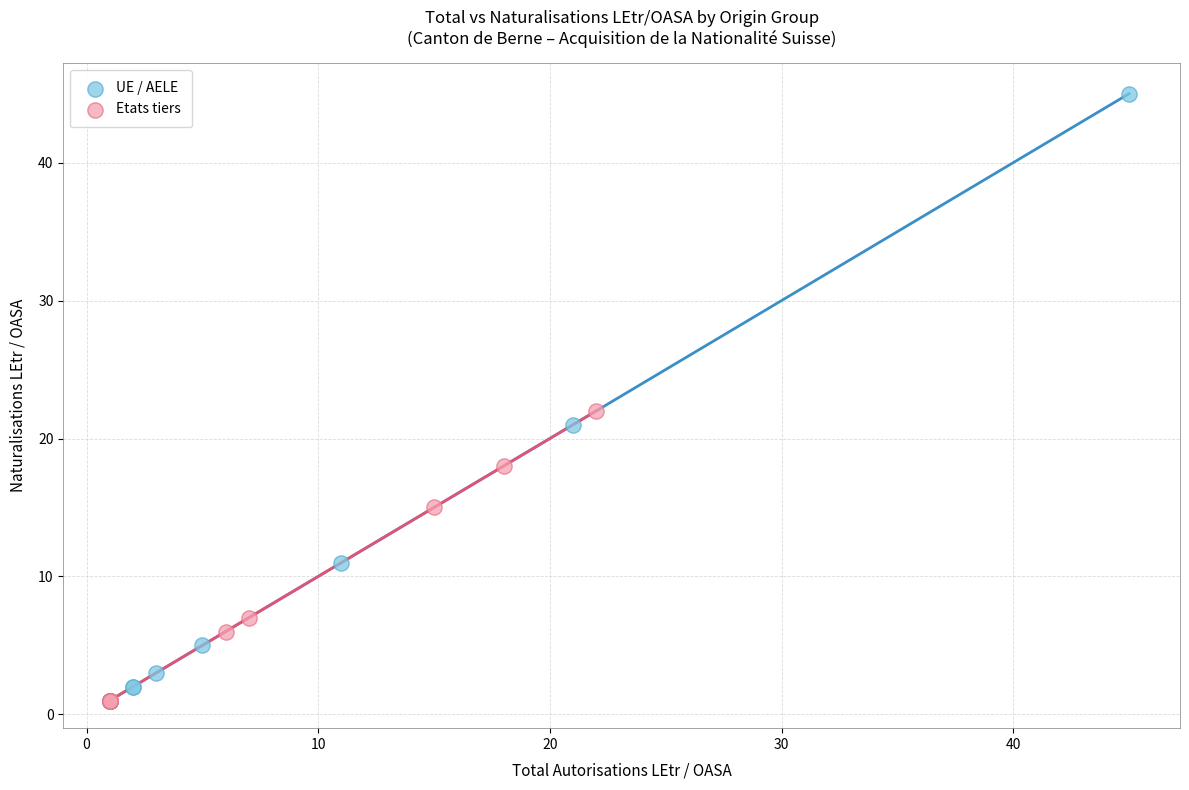

Which series contains the highest Y value?

UE / AELE